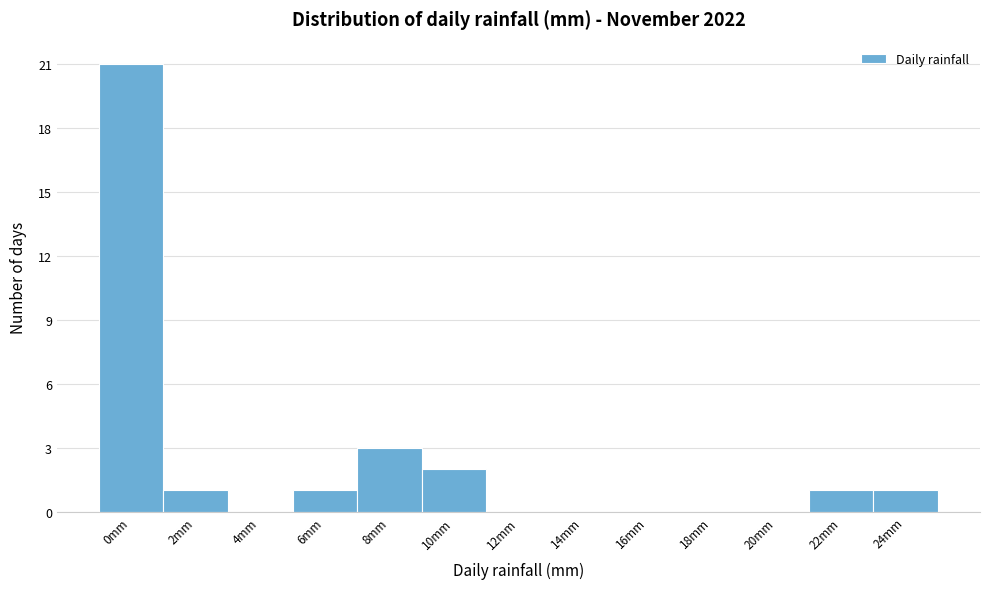

Reading left to right, list all the values displayed in this chart.

0mm=21	2mm=1	4mm=0	6mm=1	8mm=3	10mm=2	12mm=0	14mm=0	16mm=0	18mm=0	20mm=0	22mm=1	24mm=1